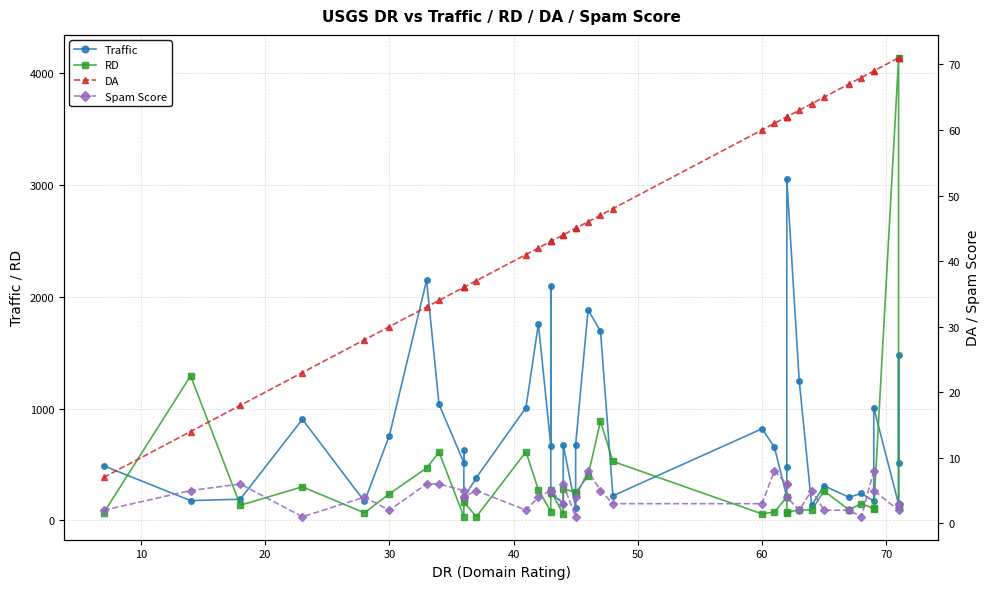

Does the chart have visible grid lines?

Yes